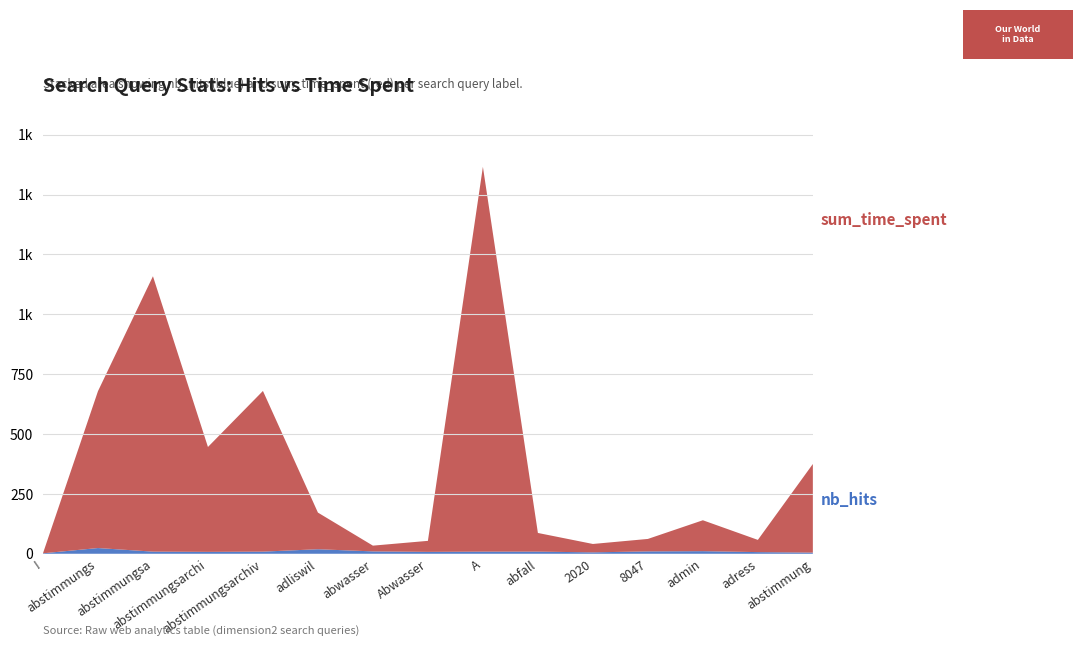

Reading left to right, transcribe all the data shown in this chart.

sum_time_spent: !=0	abstimmungs=655	abstimmungsa=1150	abstimmungsarchi=438	abstimmungsarchiv=671	adliswil=153	abwasser=24	Abwasser=46	A=1607	abfall=78	2020=35	8047=52	admin=129	adress=51	abstimmung=370
nb_hits: !=2	abstimmungs=24	abstimmungsa=9	abstimmungsarchi=8	abstimmungsarchiv=9	adliswil=19	abwasser=10	Abwasser=8	A=9	abfall=9	2020=6	8047=10	admin=11	adress=7	abstimmung=5